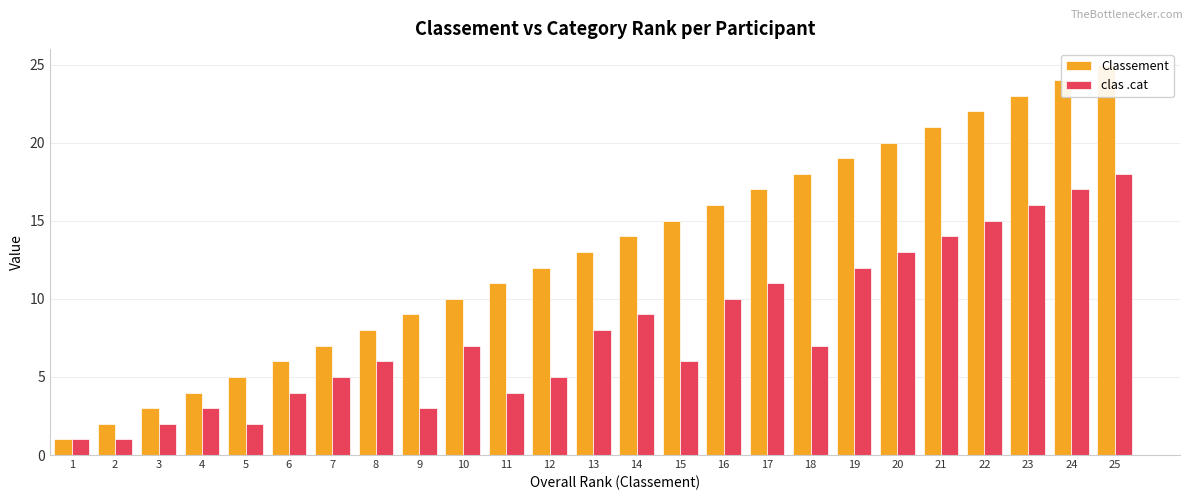

How many bars are there in each group?

2